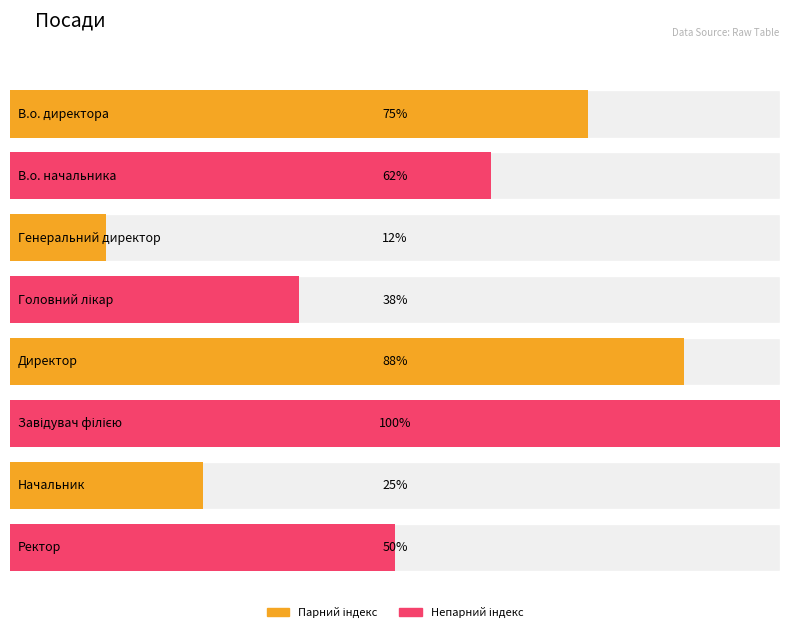

Which label corresponds to the smallest value in the chart?

Генеральний директор